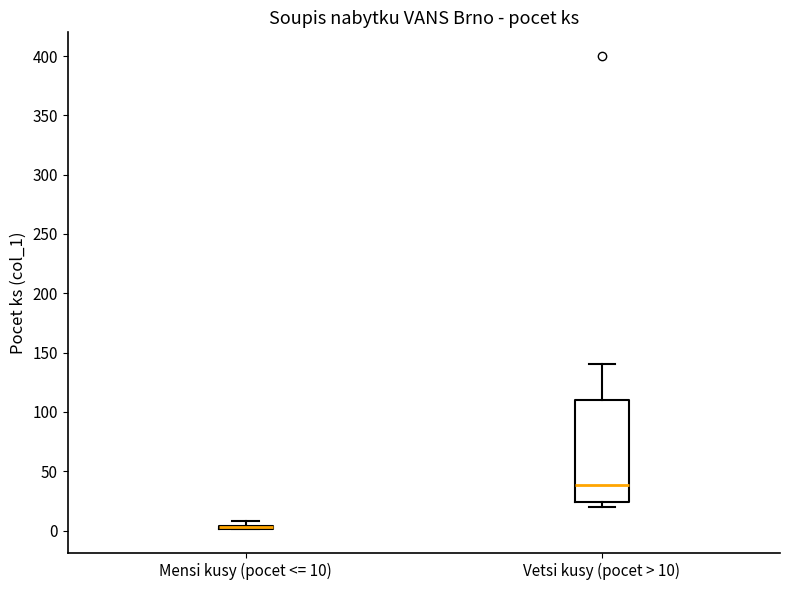

Which box is the tallest, from its lower edge to its upper edge?

Vetsi kusy (pocet > 10)